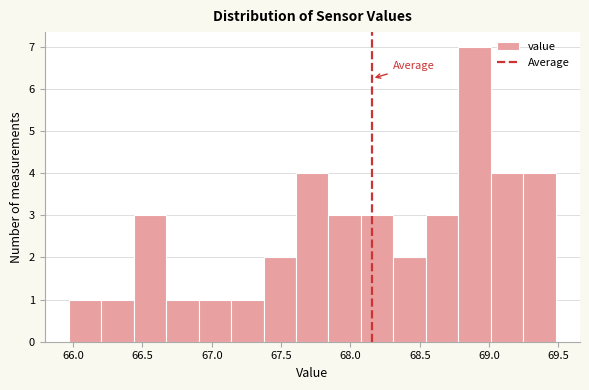

Which range on the x-axis has the tallest bar?

68.80 to 69.00